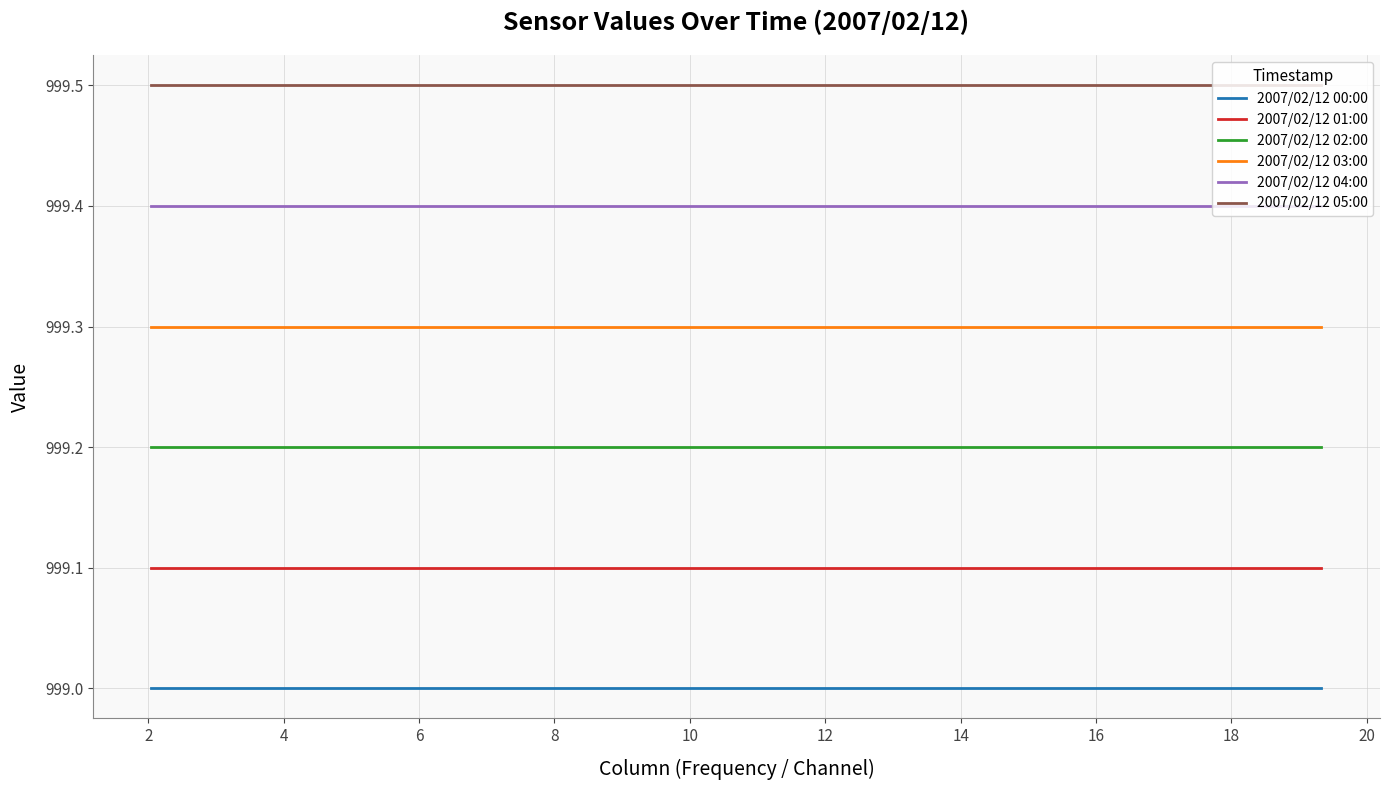

Which series has the largest total across all categories?

2007/02/12 05:00